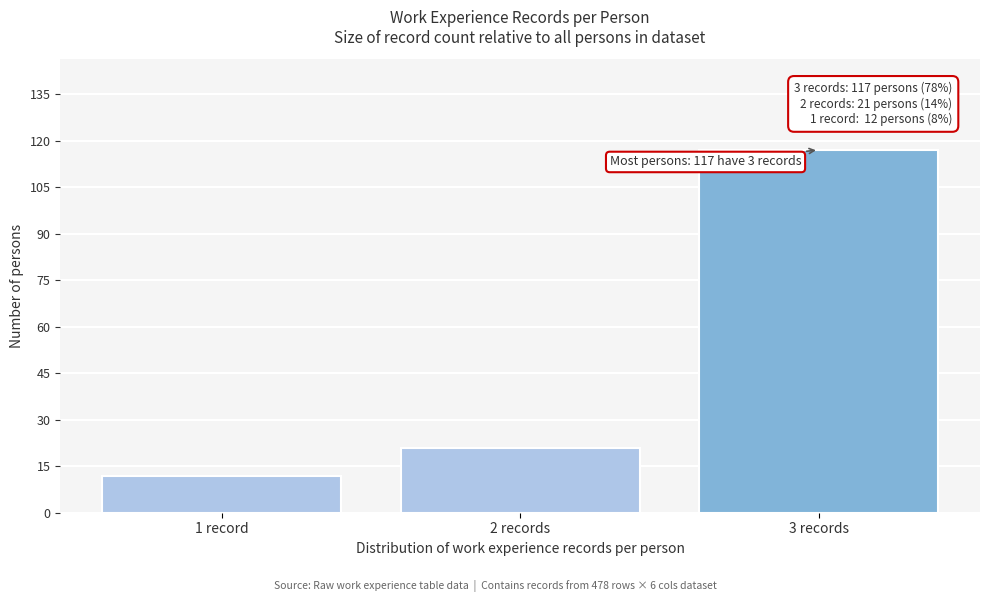

Reading left to right, transcribe all the data shown in this chart.

12	21	117